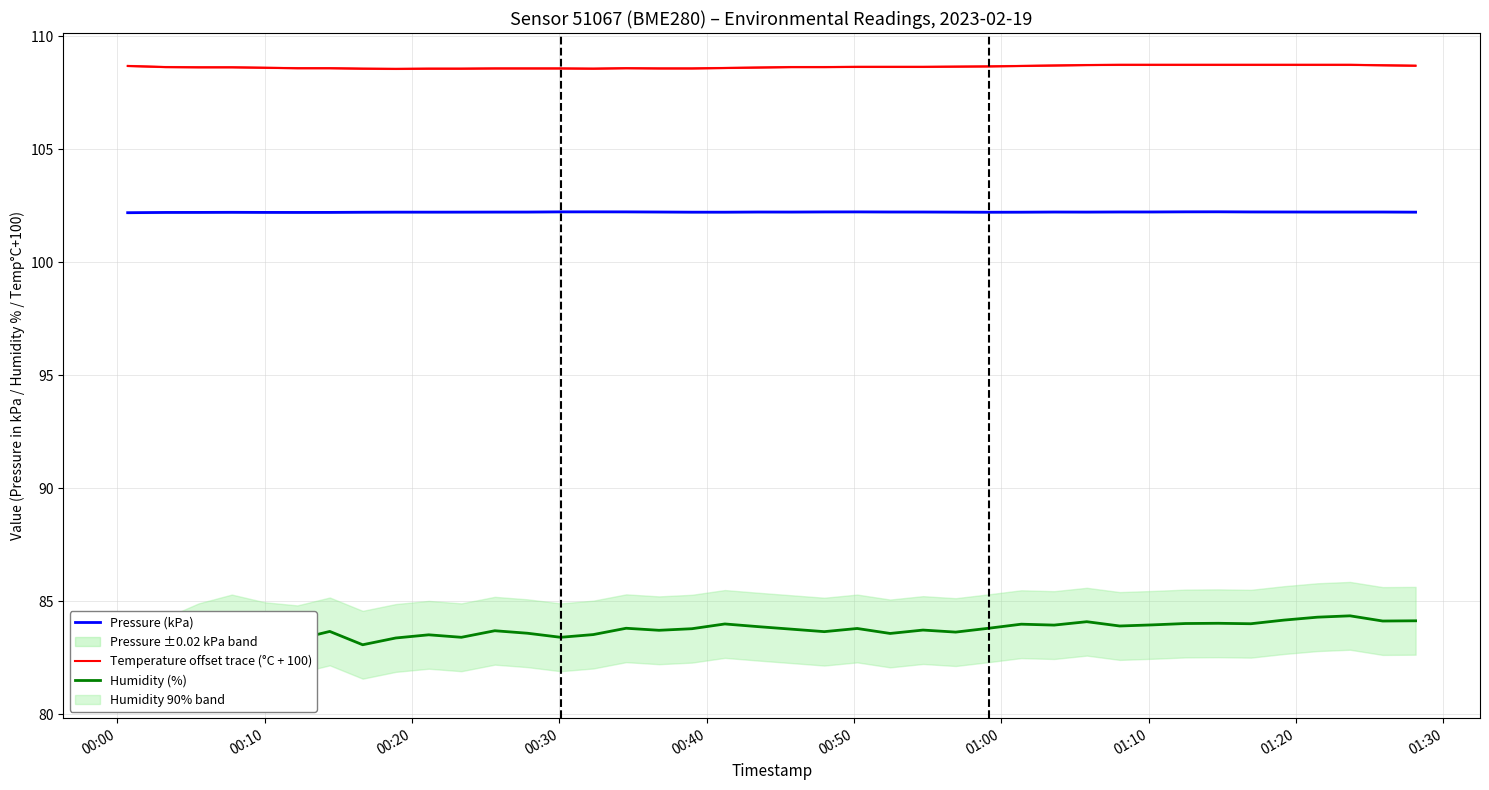

Is the value of Temperature offset trace (°C + 100) at 14 greater than the value of Humidity (%) at 00:20?

Yes